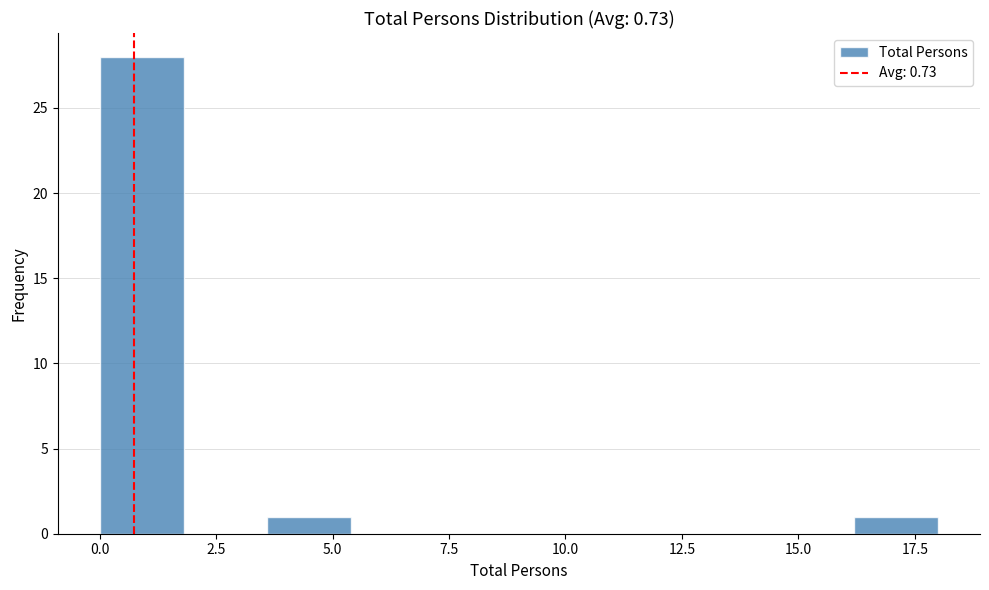

Around what value on the x-axis is the tallest bar? Give the approximate position of its centre, as read against the axis.

1.0